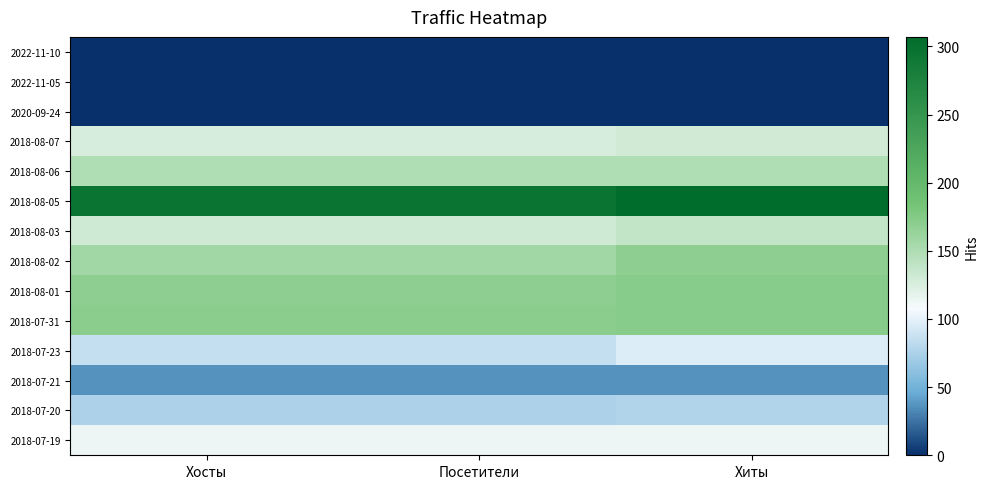

Which series has the largest total across all categories?

2018-08-05